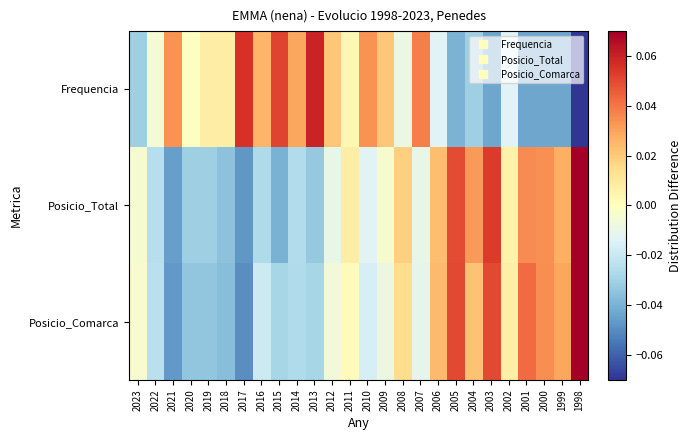

What is the smallest value displayed?

-0.1